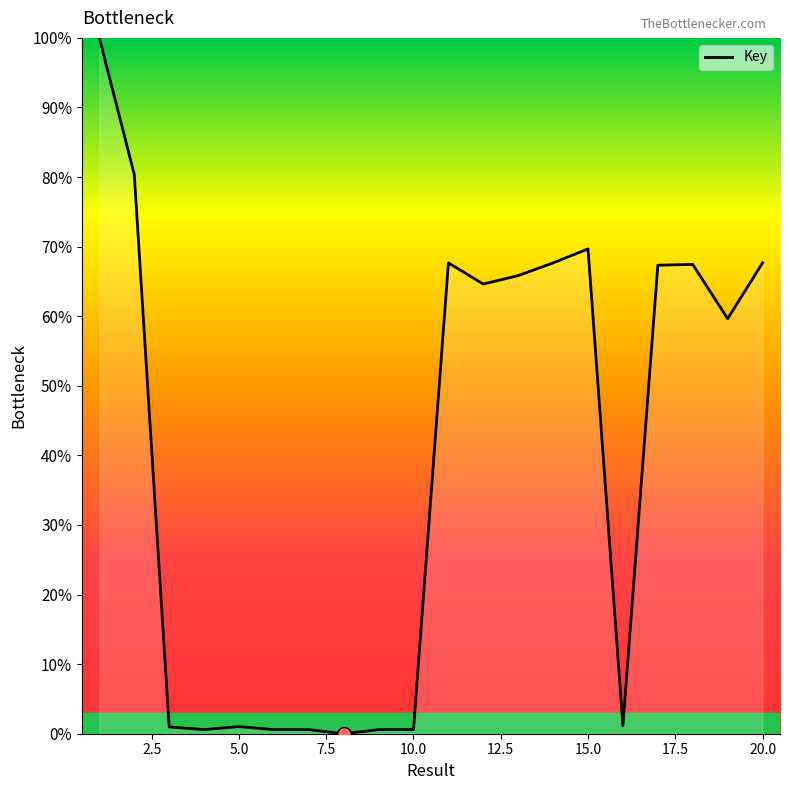

What is the greatest value displayed?

100.0